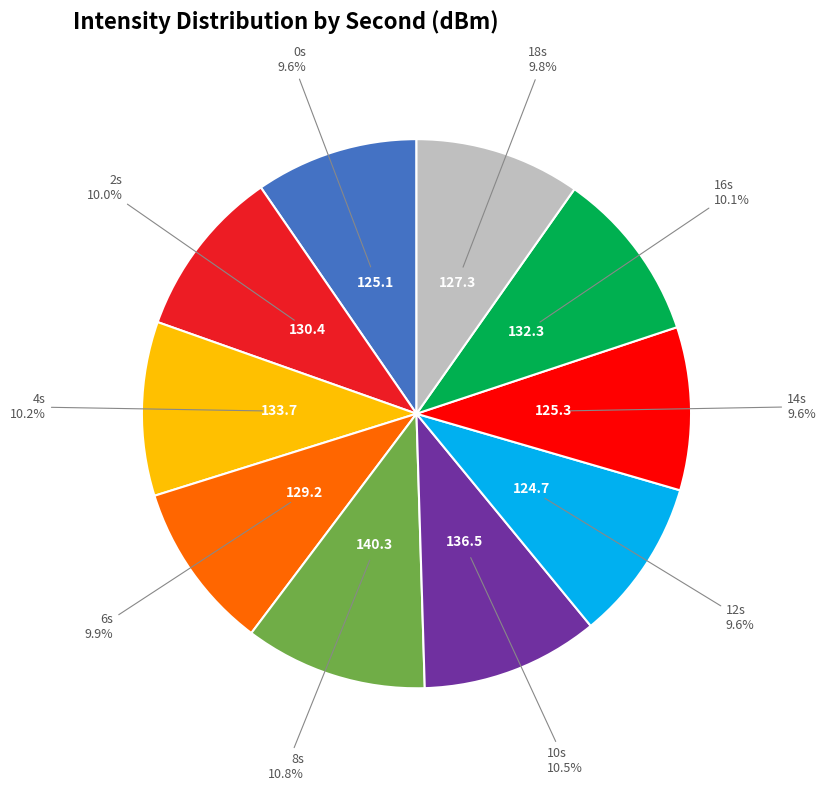

Combined, do 0s and 12s account for over 50%?

No